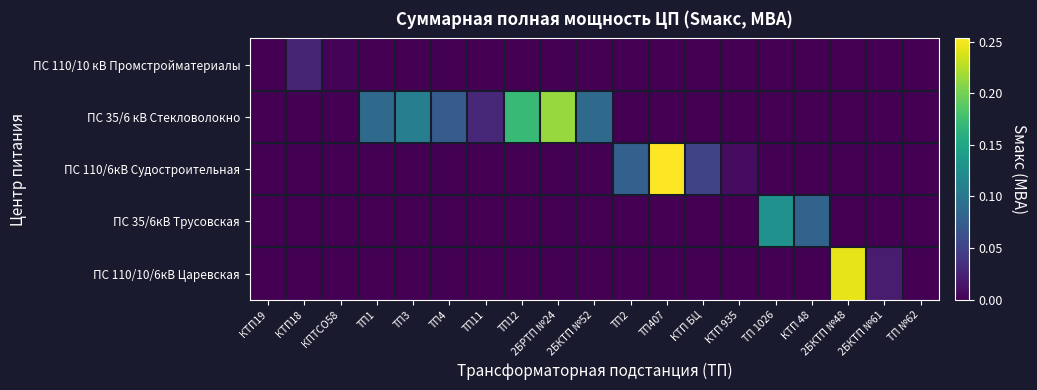

At which category does the chart reach its peak across all series?

ТП407